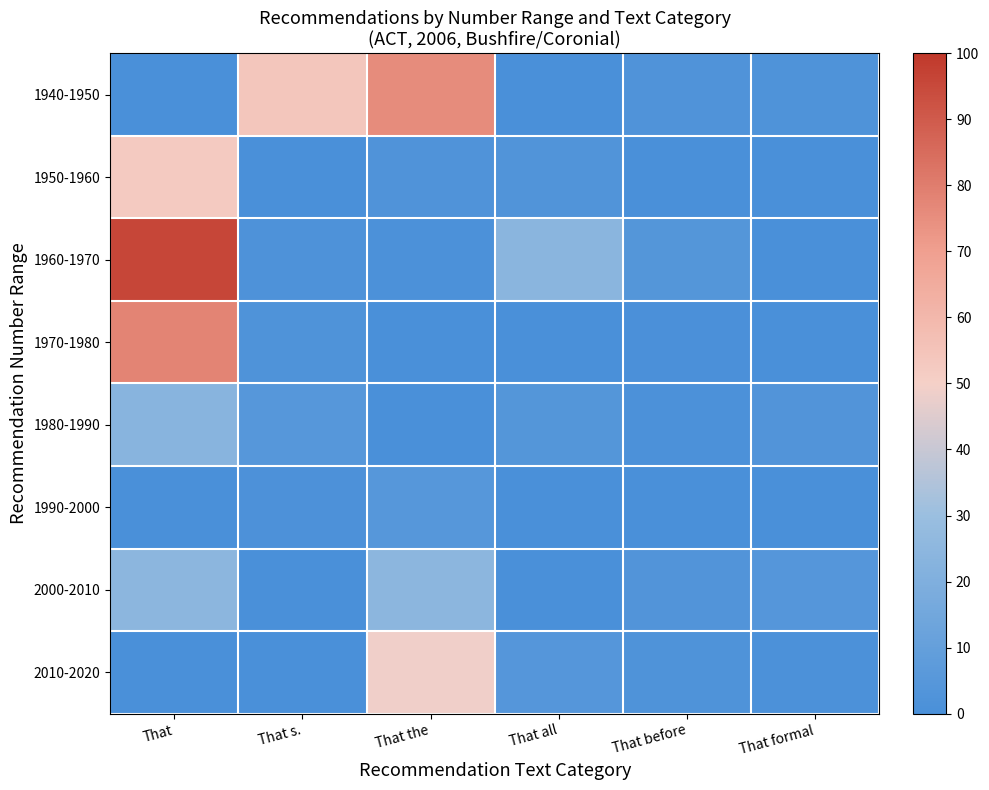

Which series has the largest total across all categories?

1940-1950